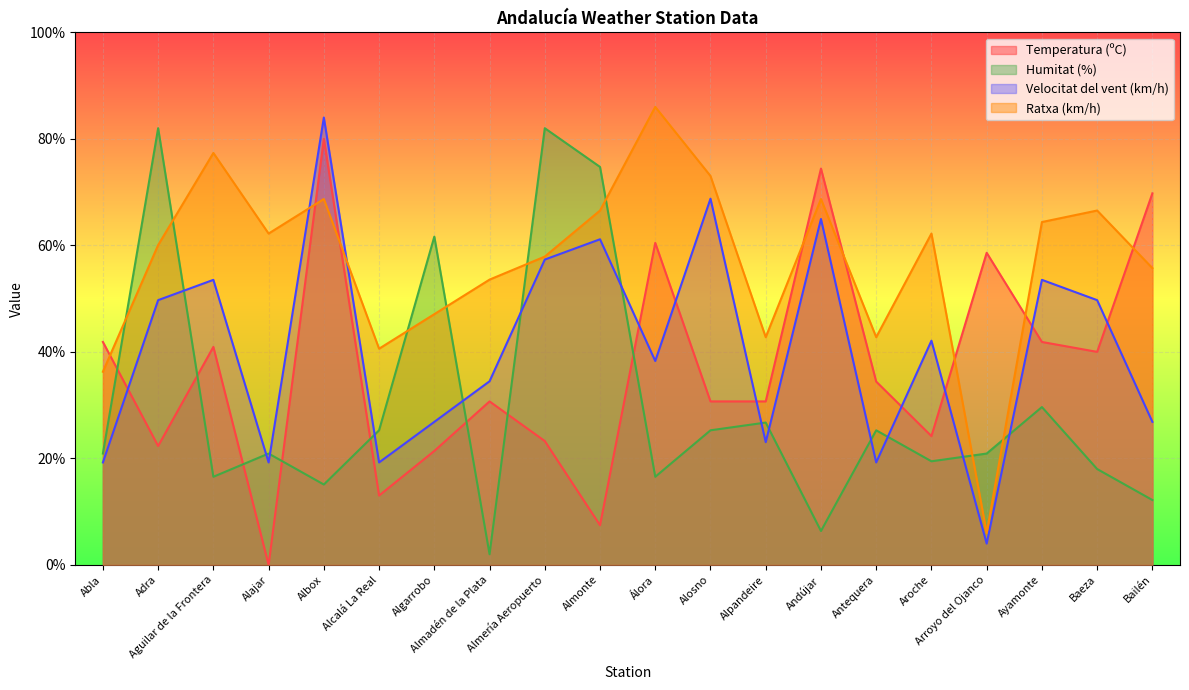

What is the difference between the maximum and second lowest values in the Velocitat del vent (km/h) series?

64.8